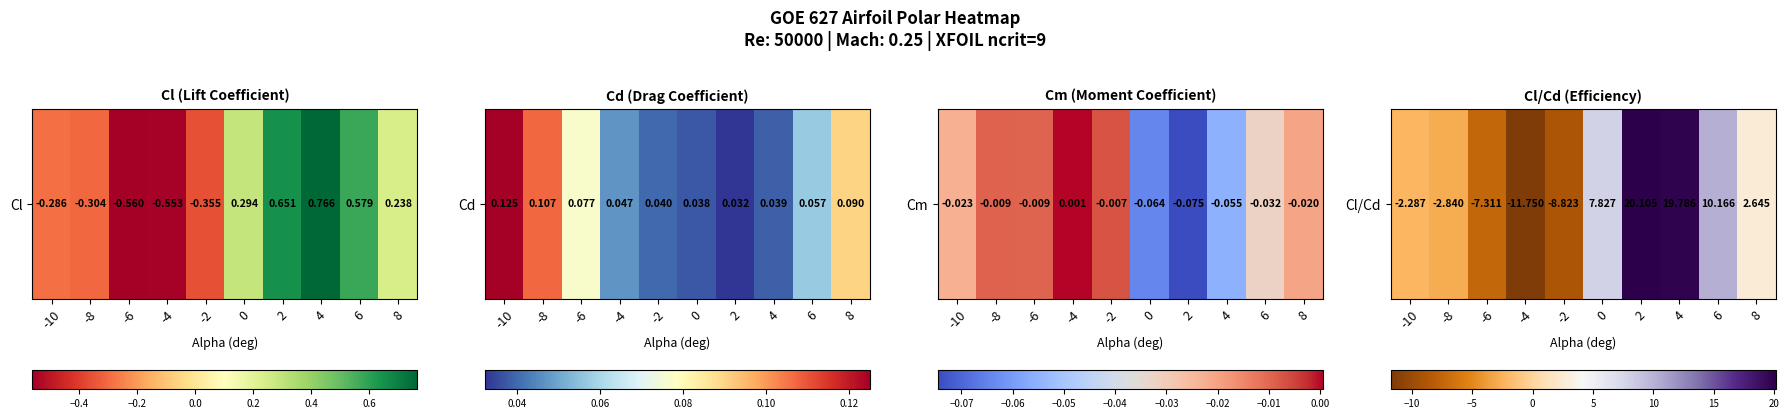

Count the number of categories in the chart.

10